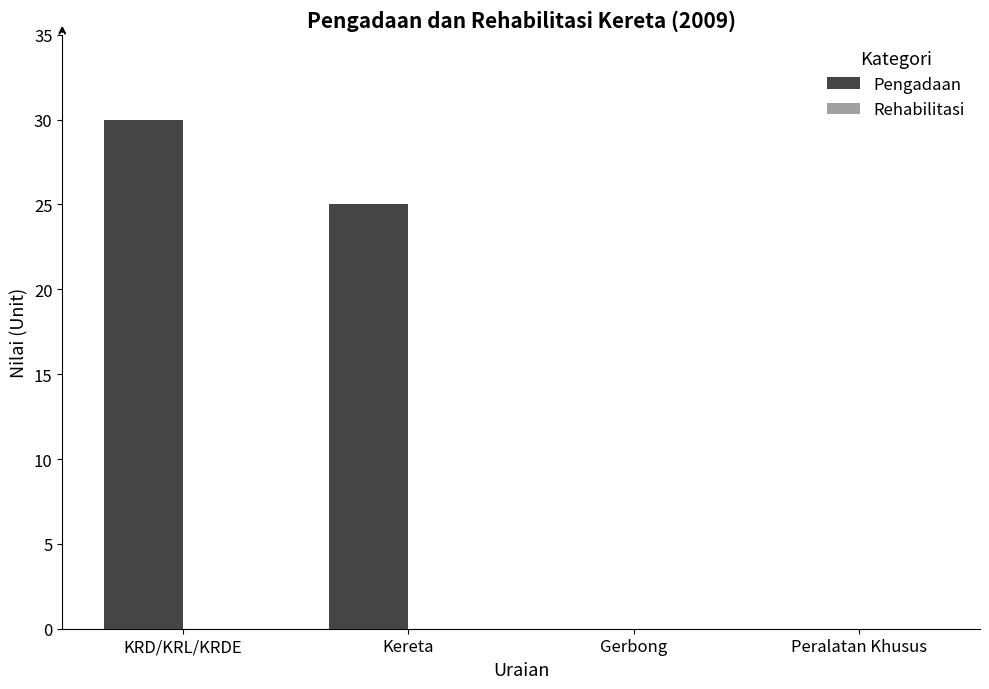

What is the sum of the values at Kereta and Gerbong?

25